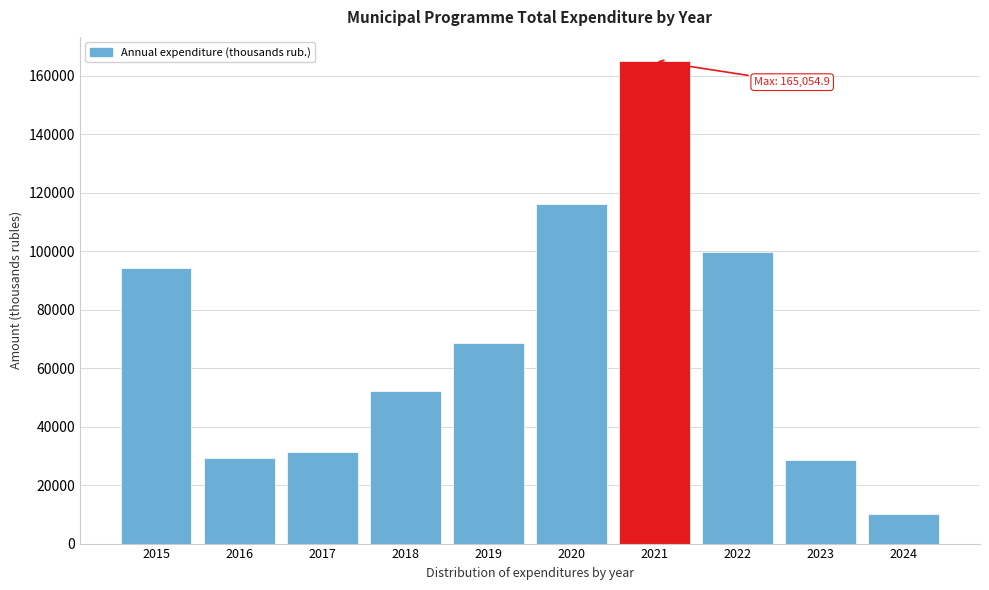

Reading left to right, list all the values displayed in this chart.

2015=94269.0	2016=29401.2	2017=31318.1	2018=52086.7	2019=68598.3	2020=116167.6	2021=165054.9	2022=99860.1	2023=28678.9	2024=9953.9